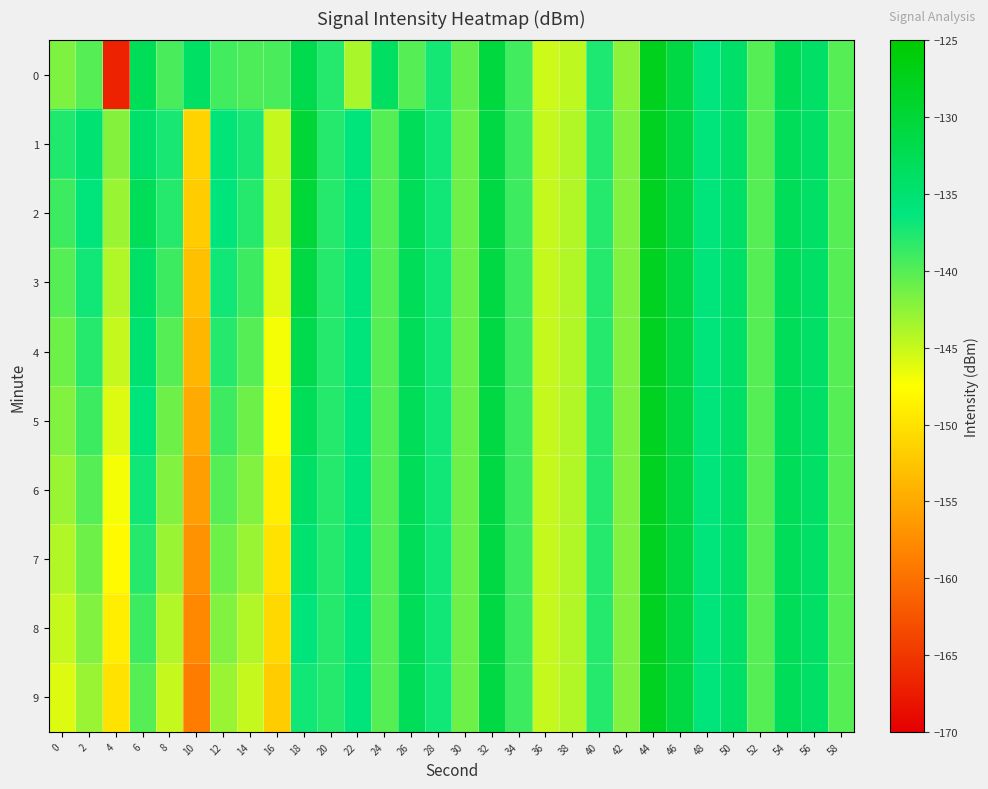

Reading right to left, list all the values displayed in this chart.

0: 58=-140.0	56=-134.0	54=-132.5	52=-140.0	50=-134.2	48=-136.1	46=-131.0	44=-127.6	42=-142.4	40=-137.6	38=-144.5	36=-145.4	34=-139.2	32=-130.6	30=-140.8	28=-137.1	26=-140.0	24=-133.6	22=-143.8	20=-137.9	18=-132.0	16=-139.5	14=-139.6	12=-139.2	10=-134.0	8=-139.5	6=-132.6	4=-166.8	2=-140.0	0=-141.7
1: 58=-140.0	56=-134.0	54=-133.0	52=-140.0	50=-134.0	48=-136.0	46=-131.0	44=-128.0	42=-142.0	40=-138.0	38=-144.0	36=-145.0	34=-139.0	32=-131.0	30=-141.0	28=-137.0	26=-133.0	24=-140.0	22=-136.0	20=-138.0	18=-129.8	16=-144.9	14=-137.3	12=-135.7	10=-151.4	8=-137.4	6=-134.5	4=-142.2	2=-135.0	0=-137.8
2: 58=-140.0	56=-134.0	54=-133.0	52=-140.0	50=-134.0	48=-136.0	46=-131.0	44=-128.0	42=-142.0	40=-138.0	38=-144.0	36=-145.0	34=-139.0	32=-131.0	30=-141.0	28=-137.0	26=-133.0	24=-140.0	22=-136.0	20=-138.0	18=-130.0	16=-145.0	14=-138.0	12=-136.0	10=-152.0	8=-138.0	6=-133.0	4=-143.0	2=-136.0	0=-139.0
3: 58=-140.0	56=-134.0	54=-133.0	52=-140.0	50=-134.0	48=-136.0	46=-131.0	44=-128.0	42=-142.0	40=-138.0	38=-144.0	36=-145.0	34=-139.0	32=-131.0	30=-141.0	28=-137.0	26=-133.0	24=-140.0	22=-136.0	20=-138.0	18=-131.0	16=-146.0	14=-139.0	12=-137.0	10=-153.0	8=-139.0	6=-134.0	4=-144.0	2=-137.0	0=-140.0
4: 58=-140.0	56=-134.0	54=-133.0	52=-140.0	50=-134.0	48=-136.0	46=-131.0	44=-128.0	42=-142.0	40=-138.0	38=-144.0	36=-145.0	34=-139.0	32=-131.0	30=-141.0	28=-137.0	26=-133.0	24=-140.0	22=-136.0	20=-138.0	18=-132.0	16=-147.0	14=-140.0	12=-138.0	10=-154.0	8=-140.0	6=-135.0	4=-145.0	2=-138.0	0=-141.0
5: 58=-140.0	56=-134.0	54=-133.0	52=-140.0	50=-134.0	48=-136.0	46=-131.0	44=-128.0	42=-142.0	40=-138.0	38=-144.0	36=-145.0	34=-139.0	32=-131.0	30=-141.0	28=-137.0	26=-133.0	24=-140.0	22=-136.0	20=-138.0	18=-133.0	16=-148.0	14=-141.0	12=-139.0	10=-155.0	8=-141.0	6=-136.0	4=-146.0	2=-139.0	0=-142.0
6: 58=-140.0	56=-134.0	54=-133.0	52=-140.0	50=-134.0	48=-136.0	46=-131.0	44=-128.0	42=-142.0	40=-138.0	38=-144.0	36=-145.0	34=-139.0	32=-131.0	30=-141.0	28=-137.0	26=-133.0	24=-140.0	22=-136.0	20=-138.0	18=-134.0	16=-149.0	14=-142.0	12=-140.0	10=-156.0	8=-142.0	6=-137.0	4=-147.0	2=-140.0	0=-143.0
7: 58=-140.0	56=-134.0	54=-133.0	52=-140.0	50=-134.0	48=-136.0	46=-131.0	44=-128.0	42=-142.0	40=-138.0	38=-144.0	36=-145.0	34=-139.0	32=-131.0	30=-141.0	28=-137.0	26=-133.0	24=-140.0	22=-136.0	20=-138.0	18=-135.0	16=-150.0	14=-143.0	12=-141.0	10=-157.0	8=-143.0	6=-138.0	4=-148.0	2=-141.0	0=-144.0
8: 58=-140.0	56=-134.0	54=-133.0	52=-140.0	50=-134.0	48=-136.0	46=-131.0	44=-128.0	42=-142.0	40=-138.0	38=-144.0	36=-145.0	34=-139.0	32=-131.0	30=-141.0	28=-137.0	26=-133.0	24=-140.0	22=-136.0	20=-138.0	18=-136.0	16=-151.0	14=-144.0	12=-142.0	10=-158.0	8=-144.0	6=-139.0	4=-149.0	2=-142.0	0=-145.0
9: 58=-140.0	56=-134.0	54=-133.0	52=-140.0	50=-134.0	48=-136.0	46=-131.0	44=-128.0	42=-142.0	40=-138.0	38=-144.0	36=-145.0	34=-139.0	32=-131.0	30=-141.0	28=-137.0	26=-133.0	24=-140.0	22=-136.0	20=-138.0	18=-137.0	16=-152.0	14=-145.0	12=-143.0	10=-159.0	8=-145.0	6=-140.0	4=-150.0	2=-143.0	0=-146.0